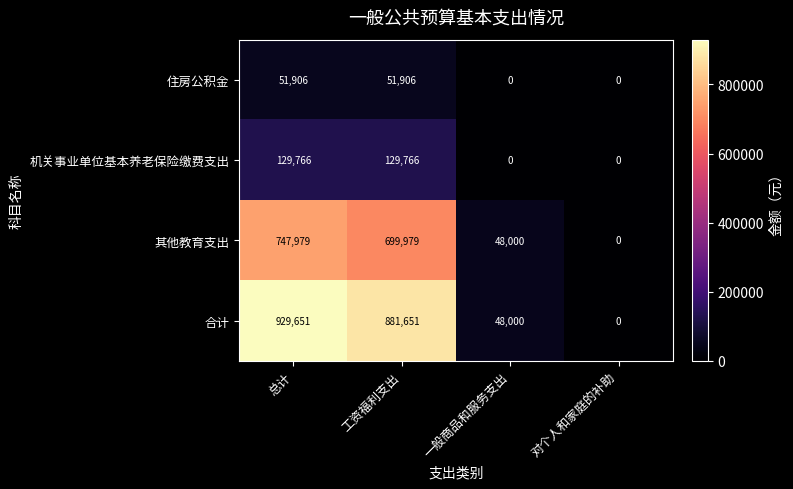

Is it true that 住房公积金 equals 0 at 一般商品和服务支出?

True